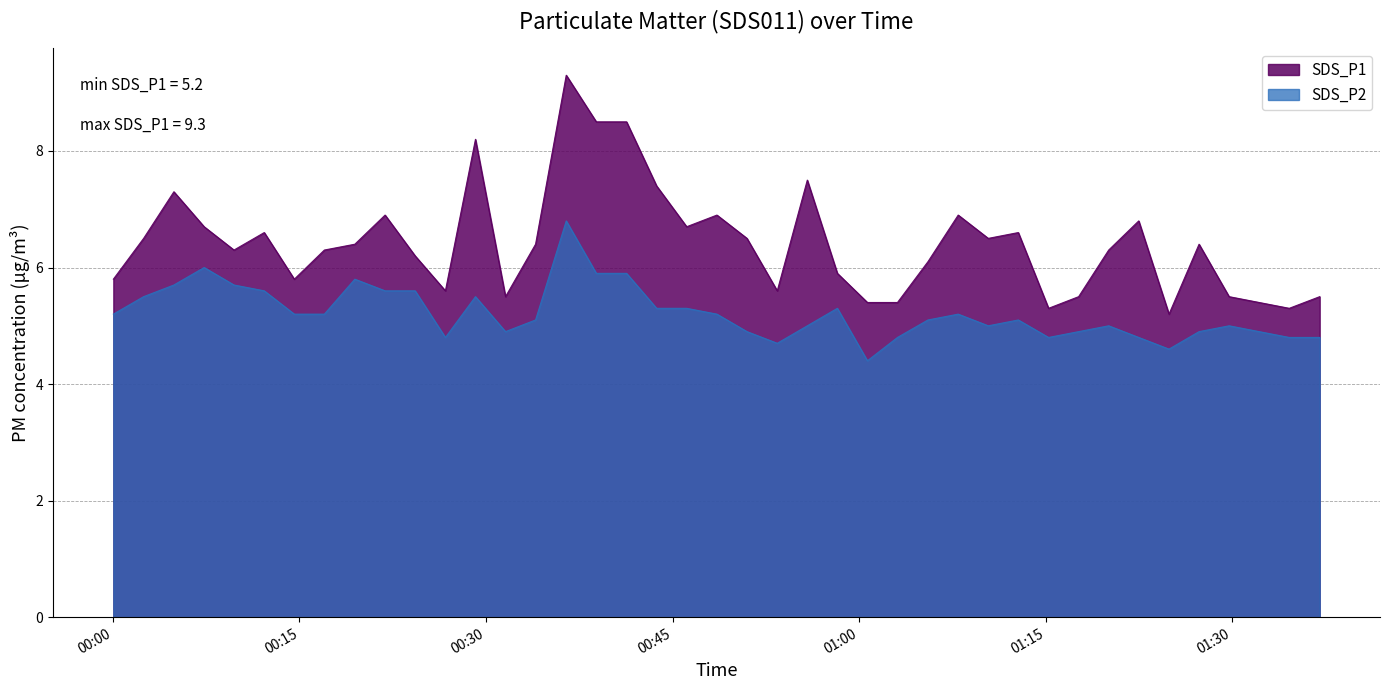

At 2022/05/10 00:02:28, list the series in order from largest to smallest.

SDS_P1, SDS_P2